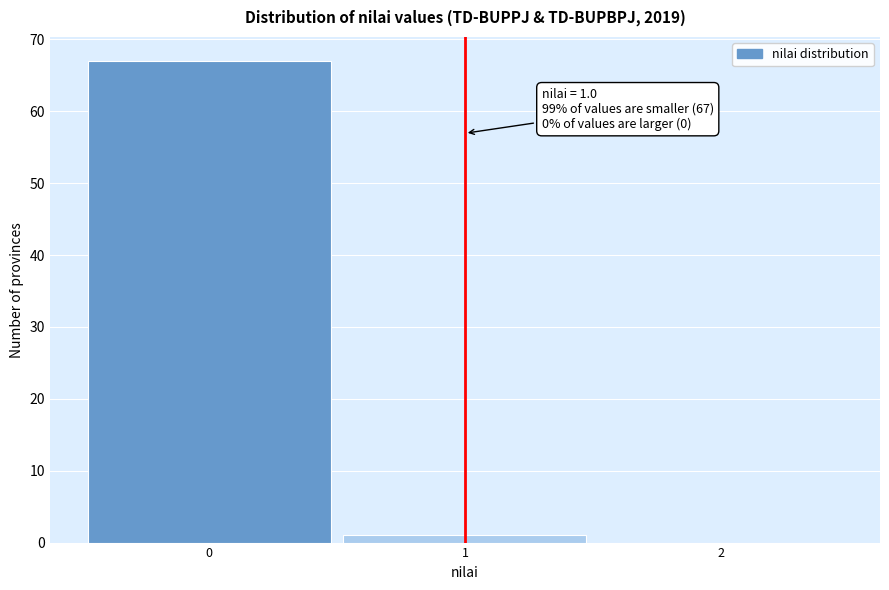

Over which range of the x-axis is the bar tallest?

-0.5 to 0.5